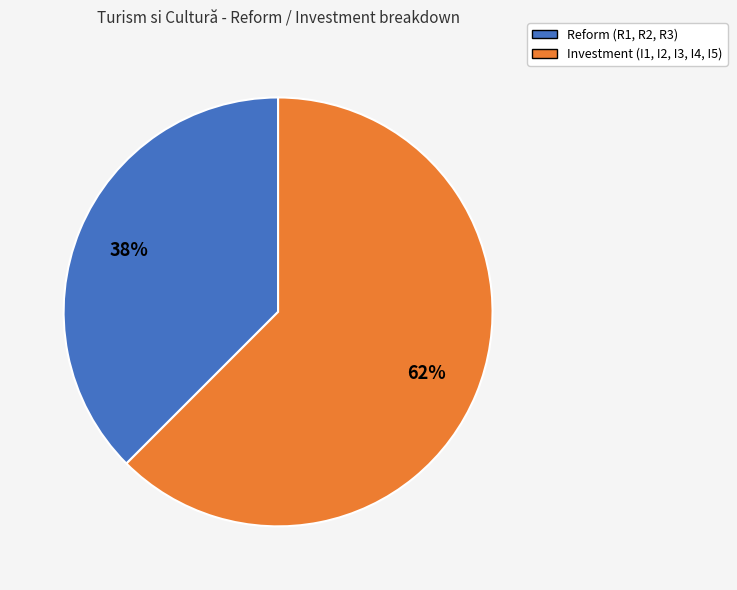

How many segments does this pie chart have?

2